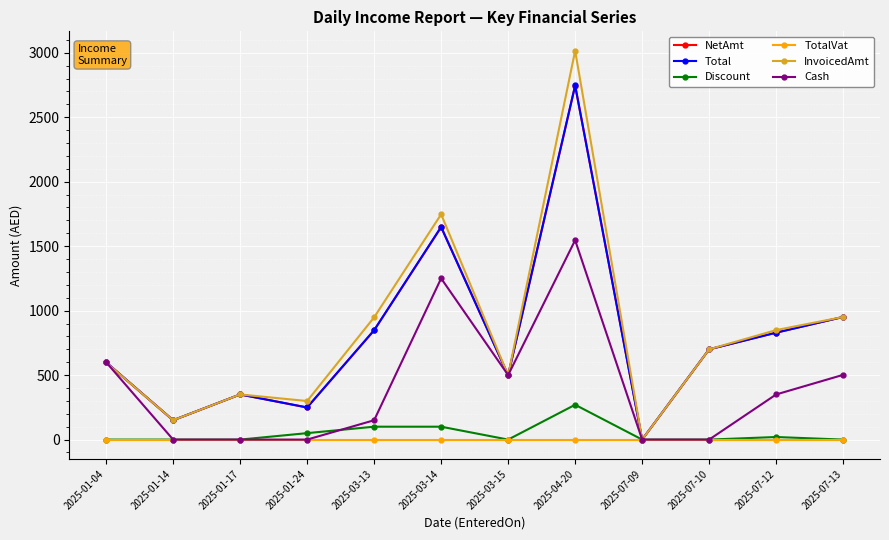

What position from the left is 2025-07-09?

9